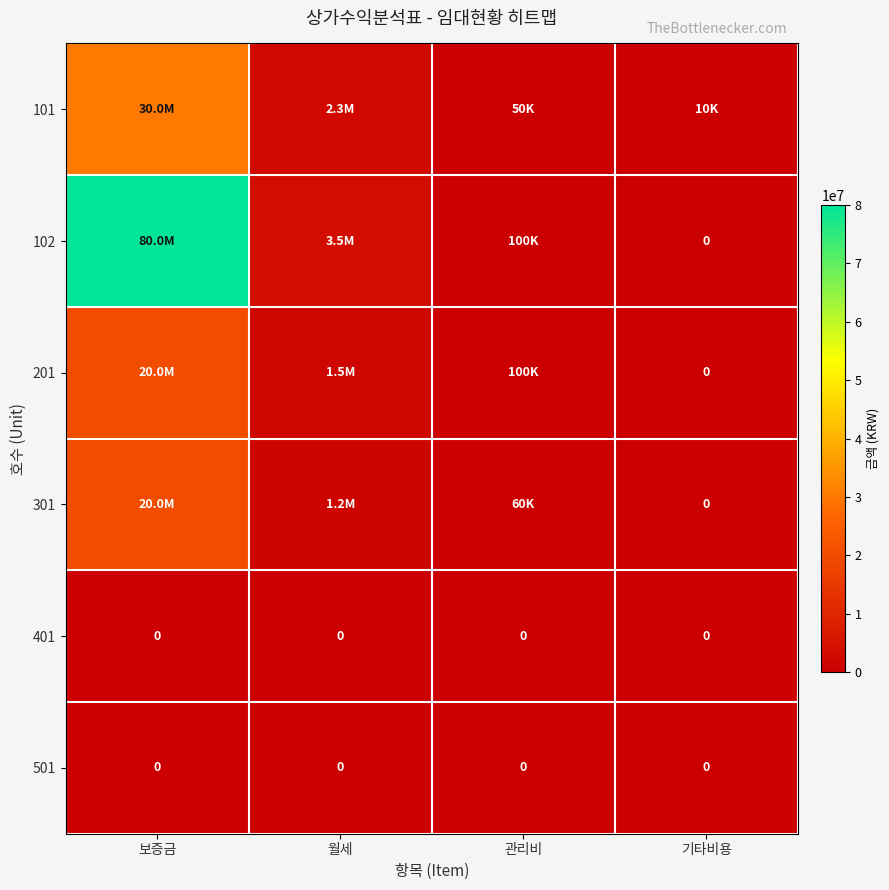

Which series has the largest range (max minus min)?

102